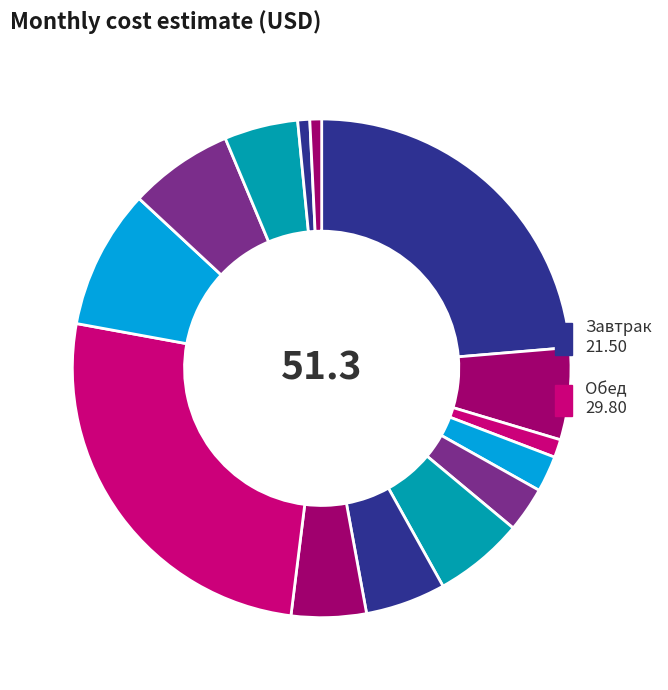

Count the number of slices in the pie.

14